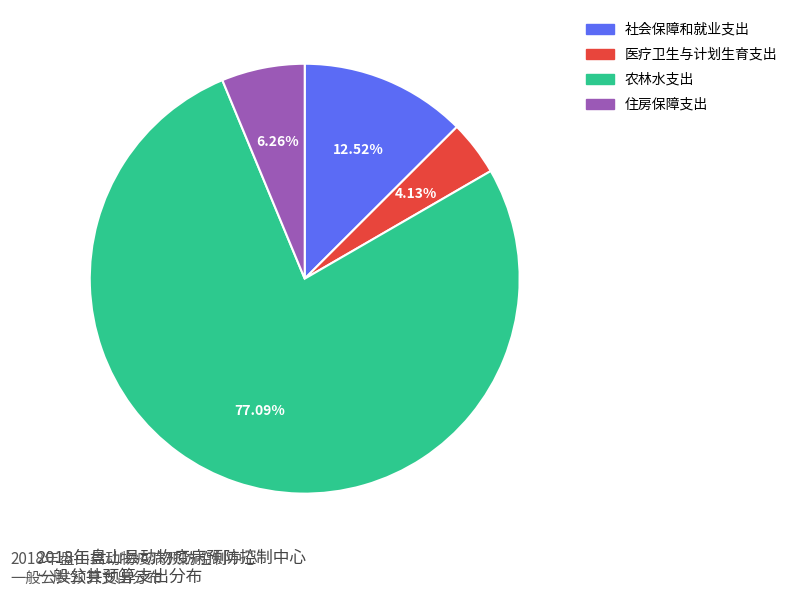

Do 医疗卫生与计划生育支出 and 住房保障支出 together represent more than half of the pie?

No